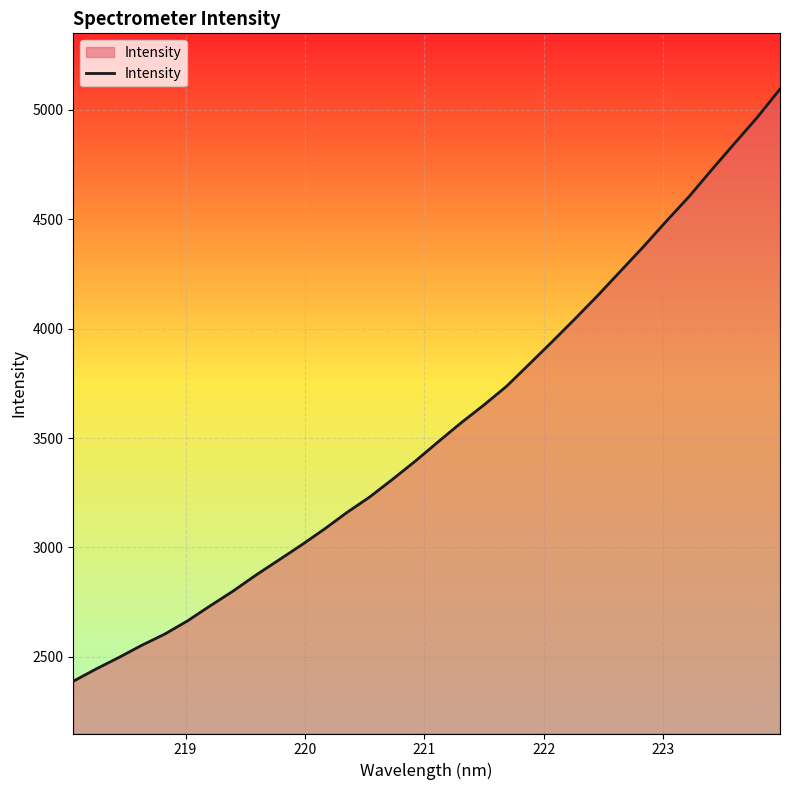

What is the minimum value shown in the chart?

2388.8